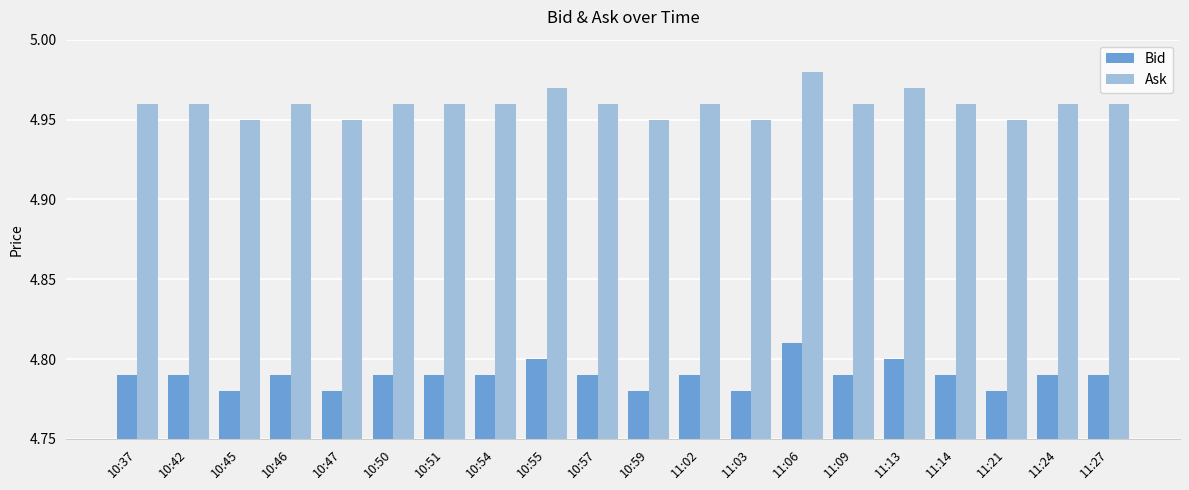

What is the label of the 14th bar from the right?

10:51